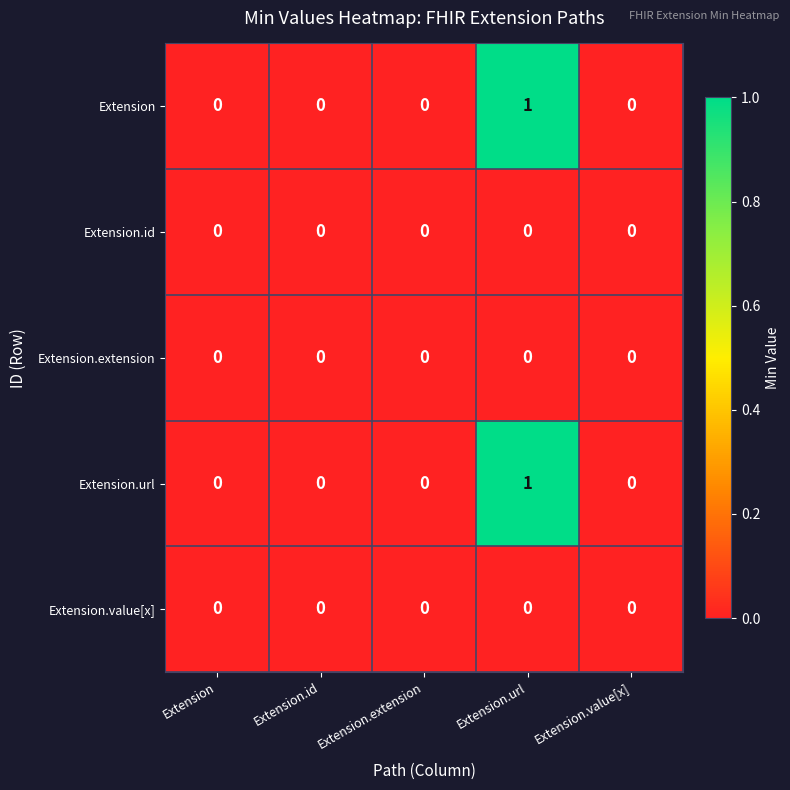

Is it true that Extension.url equals -1 at Extension.id?

False